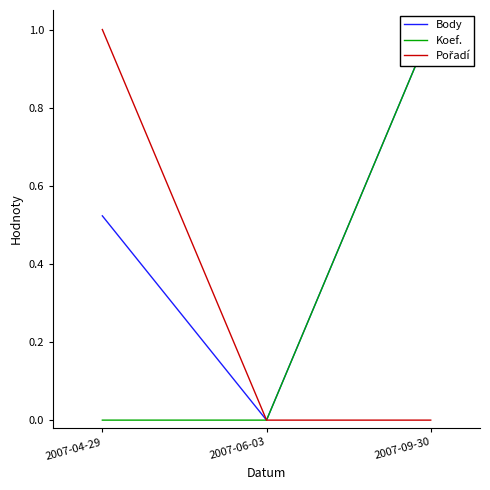

Rank the series by their maximum value, from lowest to highest.

Koef., Pořadí, Body